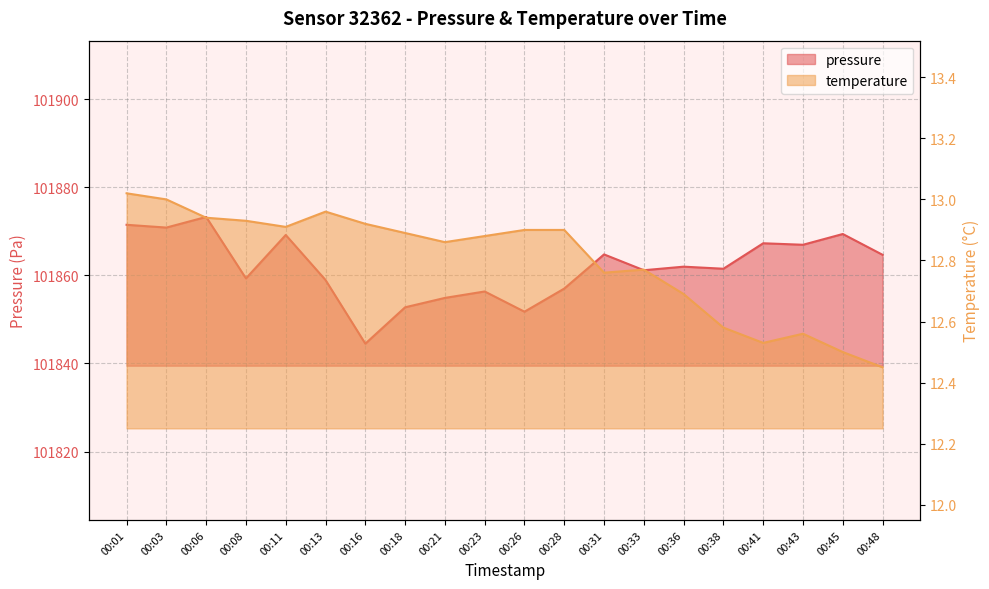

List the labels in order of pressure value, smallest first.

00:16, 00:26, 00:18, 00:21, 00:23, 00:28, 00:13, 00:08, 00:33, 00:38, 00:36, 00:48, 00:31, 00:43, 00:41, 00:11, 00:45, 00:03, 00:01, 00:06